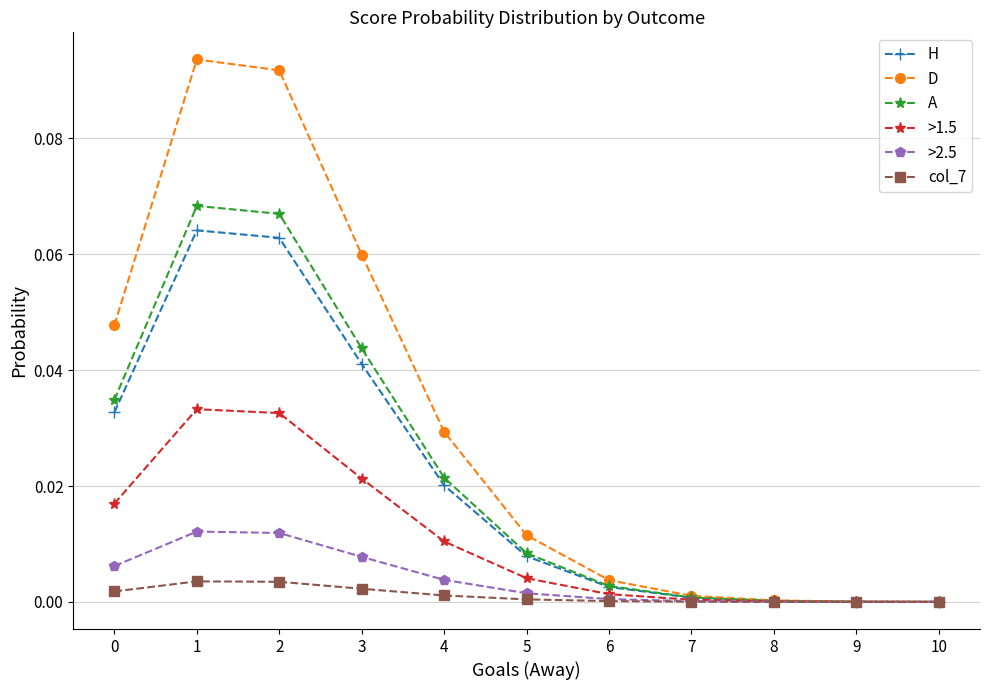

Which series has the largest total across all categories?

D